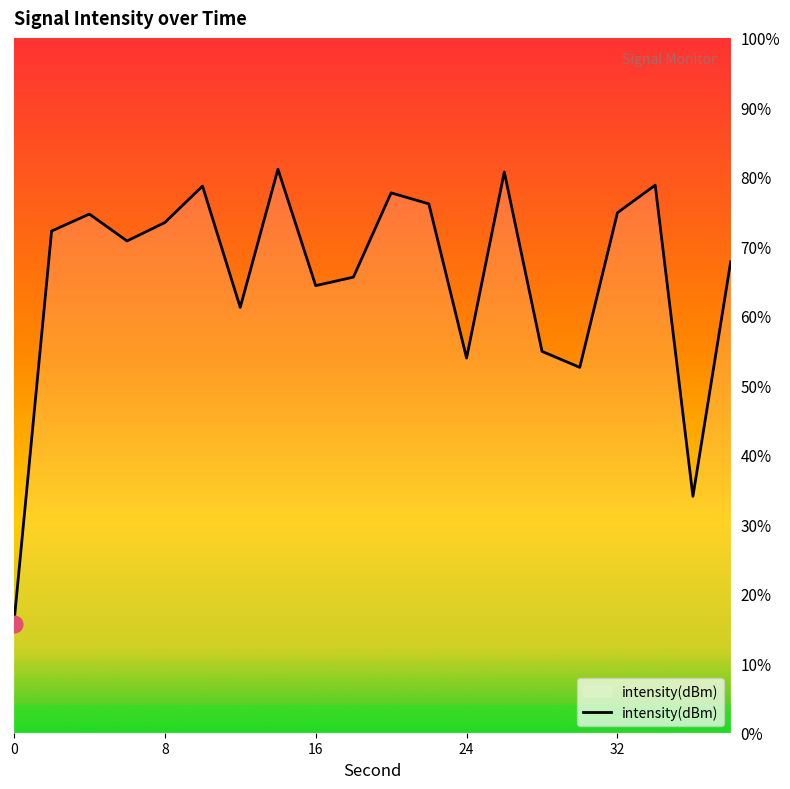

Reading right to left, transcribe all the data shown in this chart.

67.8	34.0	78.8	74.8	52.6	54.9	80.7	53.9	76.1	77.7	65.6	64.3	81.1	61.2	78.7	73.4	70.8	74.6	72.2	15.7